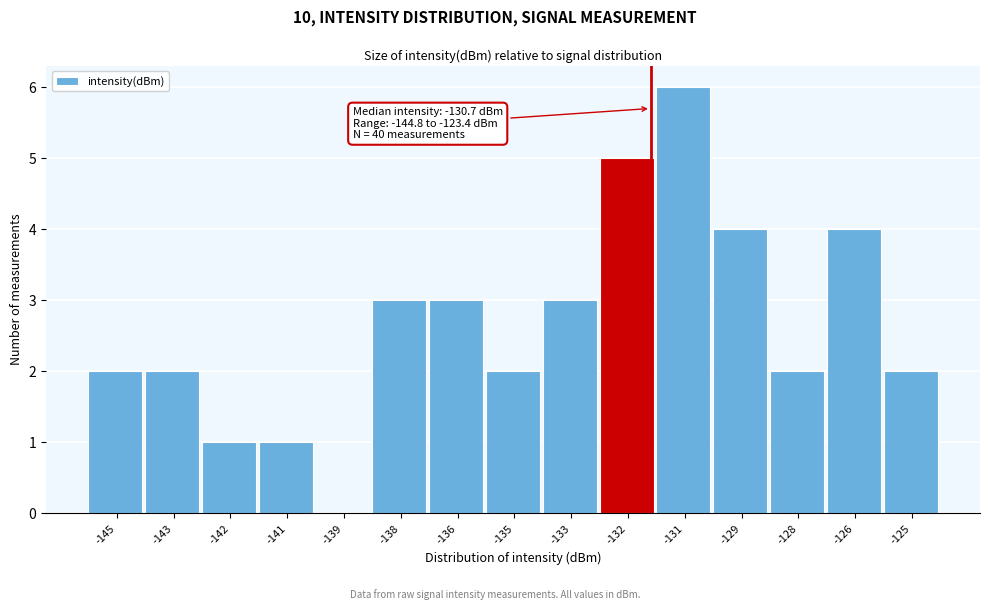

Reading right to left, transcribe all the data shown in this chart.

-125=2	-126=4	-128=2	-129=4	-131=6	-132=5	-133=3	-135=2	-136=3	-138=3	-139=0	-141=1	-142=1	-143=2	-145=2